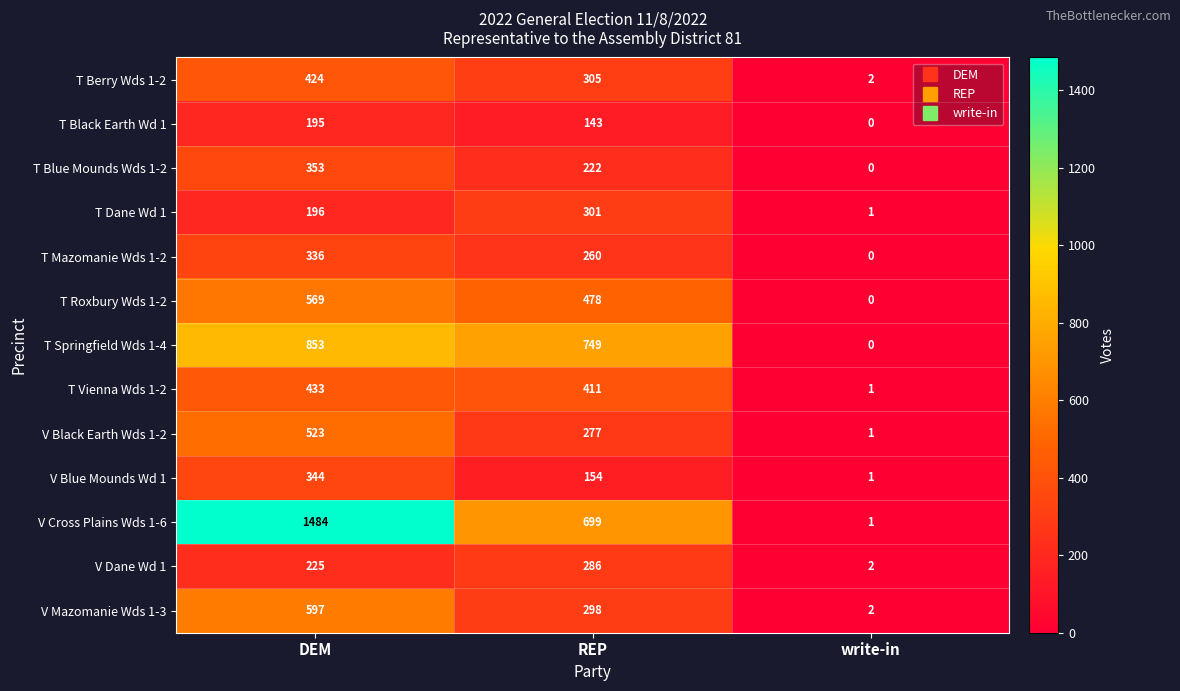

At which label does T Blue Mounds Wds 1-2 first exceed 222?

DEM